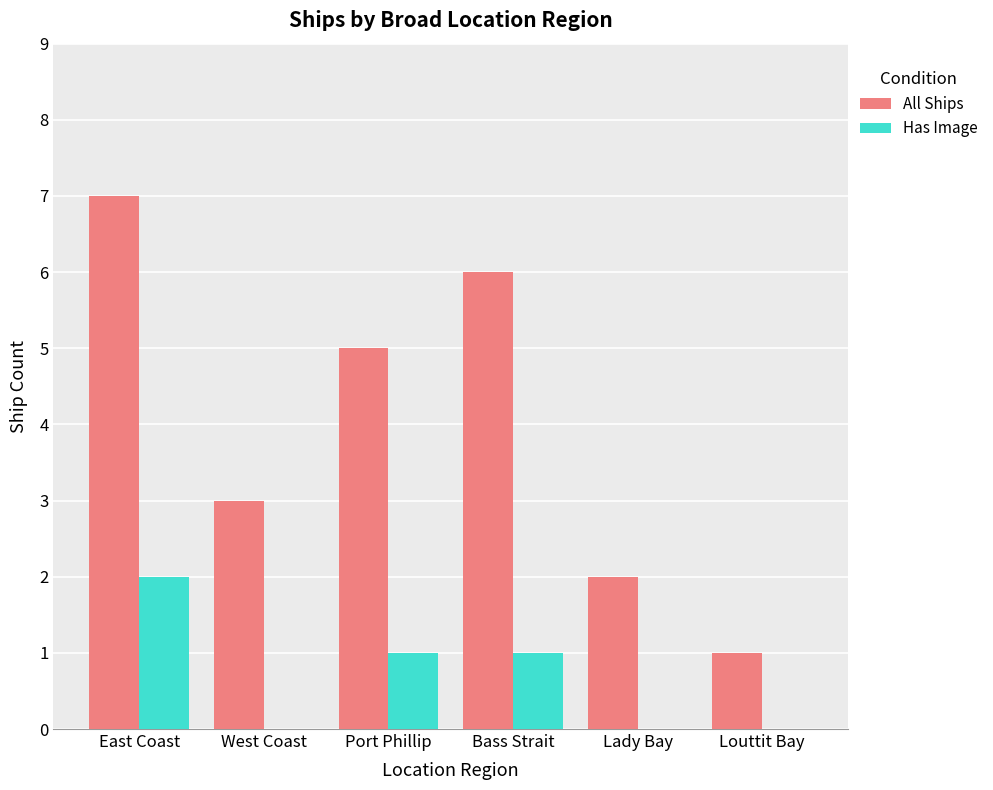

At which category is the sum across all series the highest?

East Coast